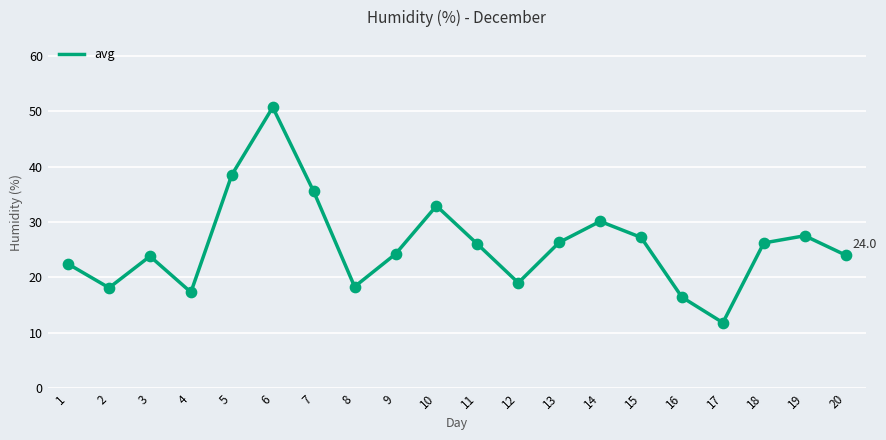

What is the change in value from 8 to 15?

+8.9